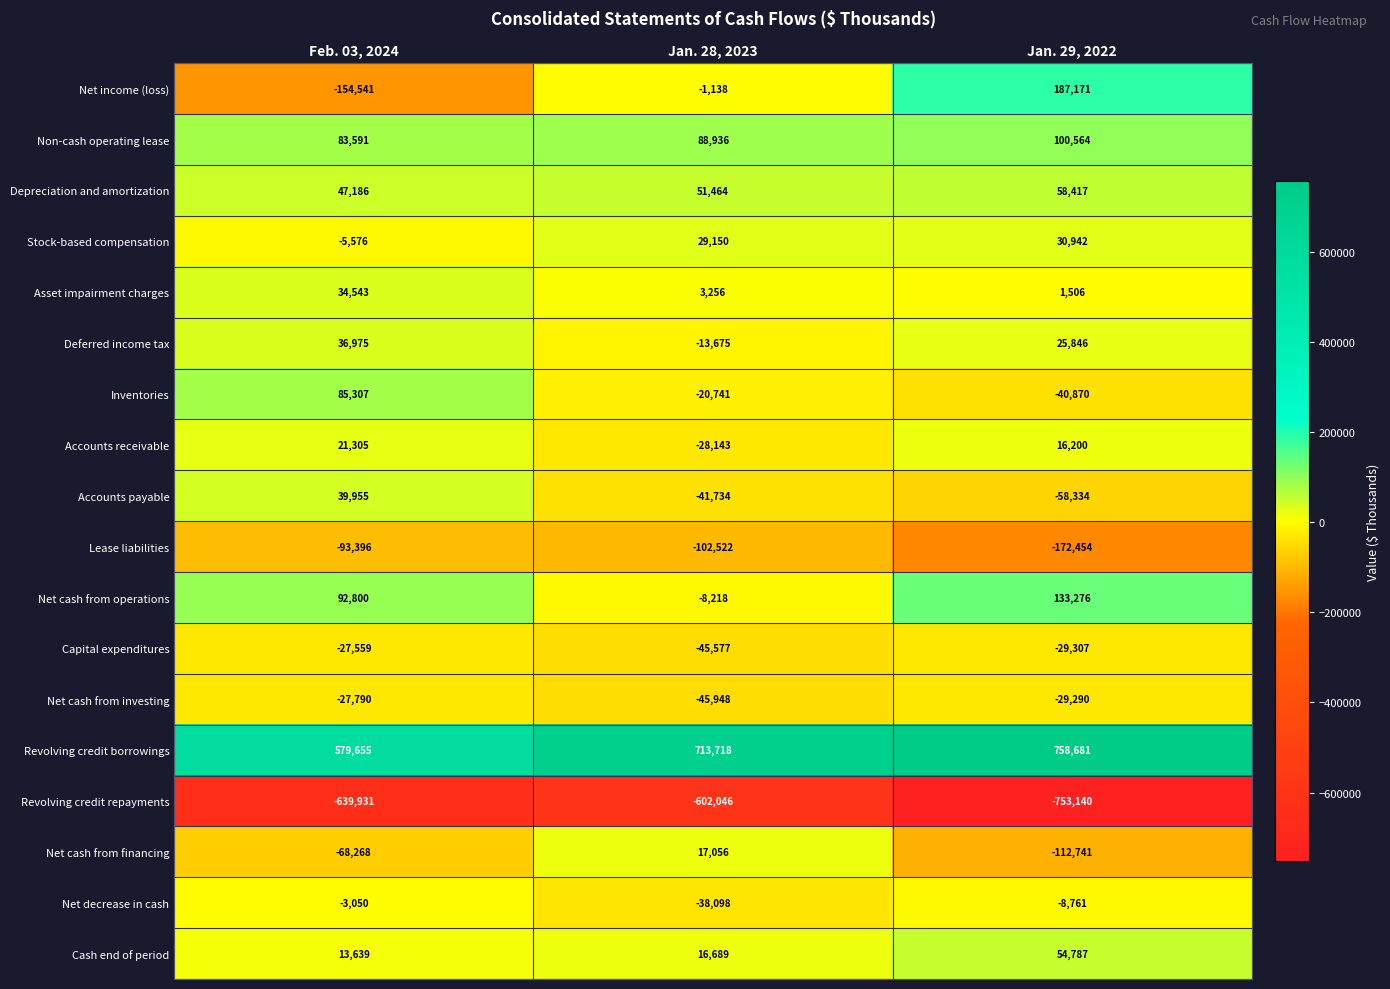

Which series has the widest spread of values?

Net income (loss)